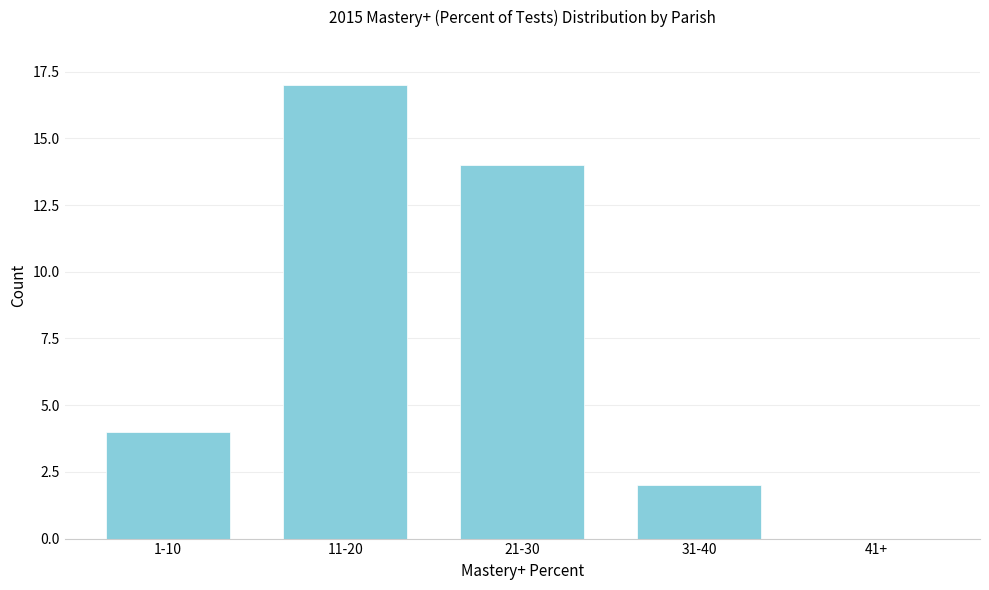

Reading left to right, list all the values displayed in this chart.

1-10=4	11-20=17	21-30=14	31-40=2	41+=0